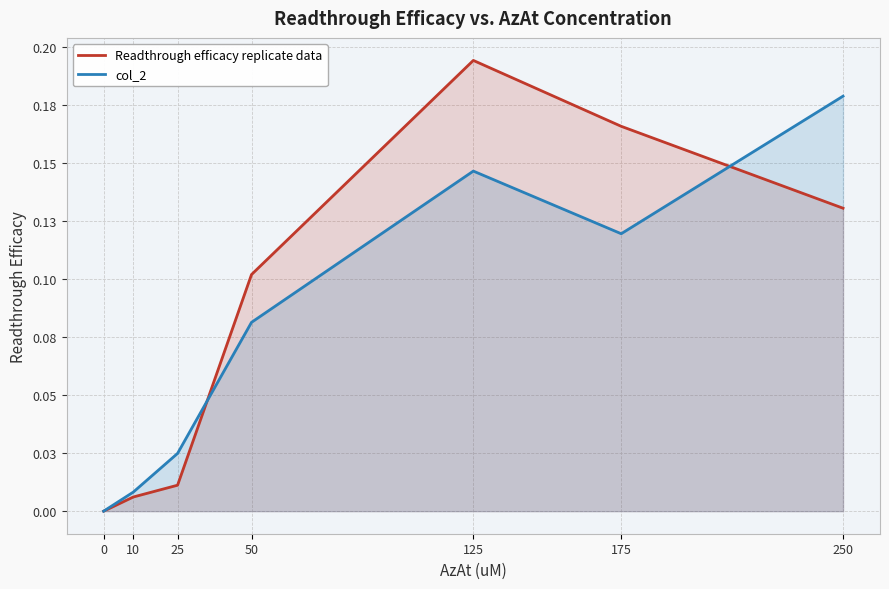

Reading left to right, transcribe all the data shown in this chart.

Readthrough efficacy replicate data: 0.0	0.0	0.0	0.1	0.2	0.2	0.1
col_2: 0.0	0.0	0.0	0.1	0.1	0.1	0.2